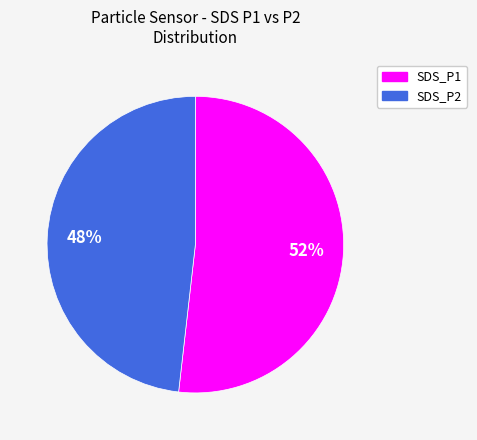

Which slice represents more than half of the pie?

SDS_P1